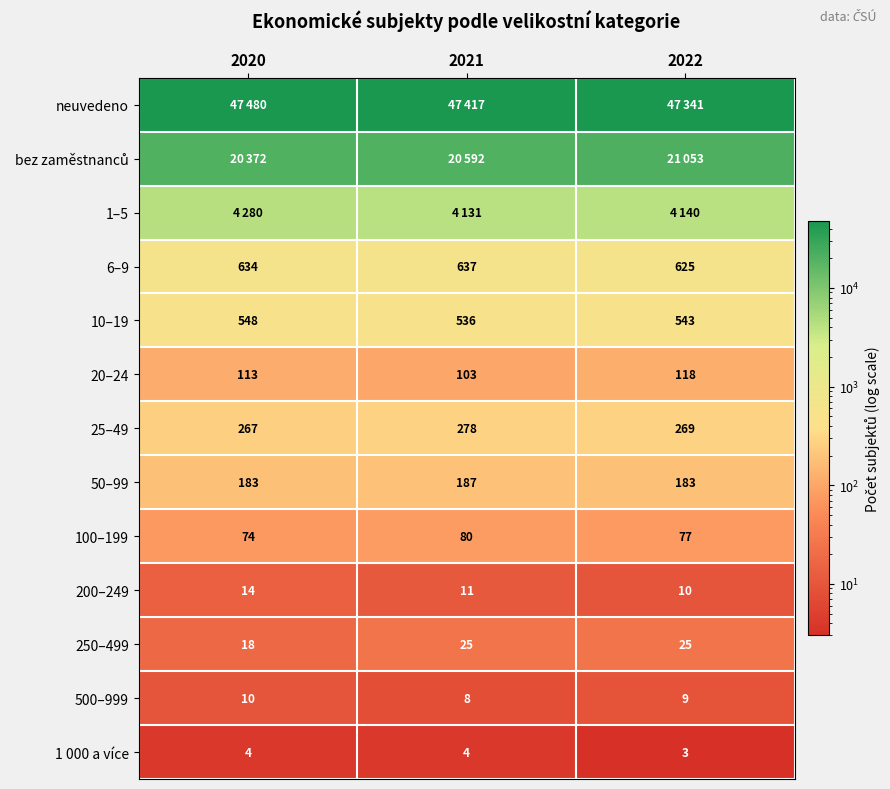

What is the greatest value displayed?

47480